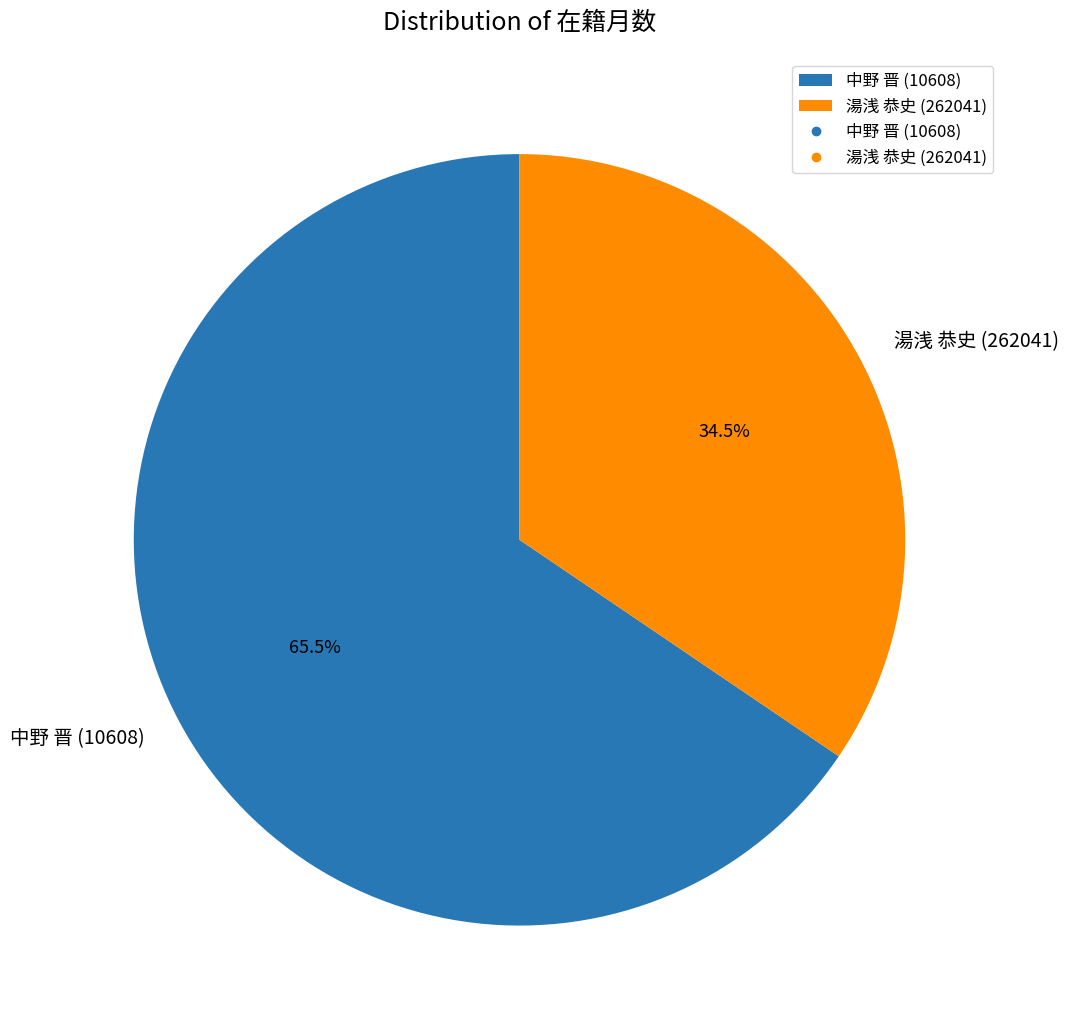

Rank the categories by value from lowest to highest.

湯浅 恭史 (262041), 中野 晋 (10608)